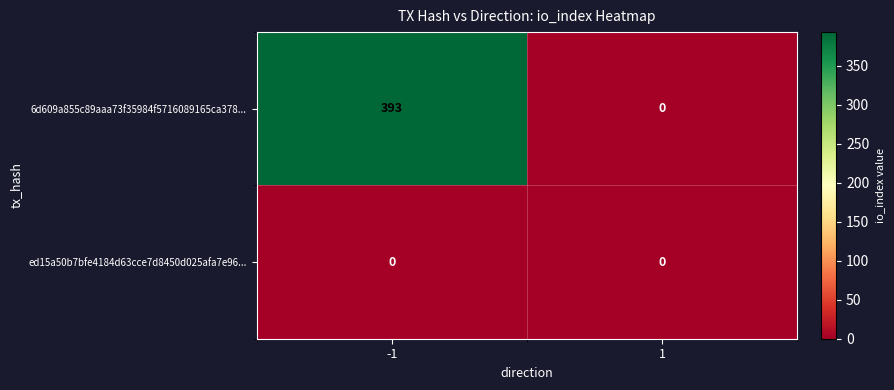

Read the 6d609a855c89aaa73f35984f5716089165ca378... value at -1, to the nearest 50.

400